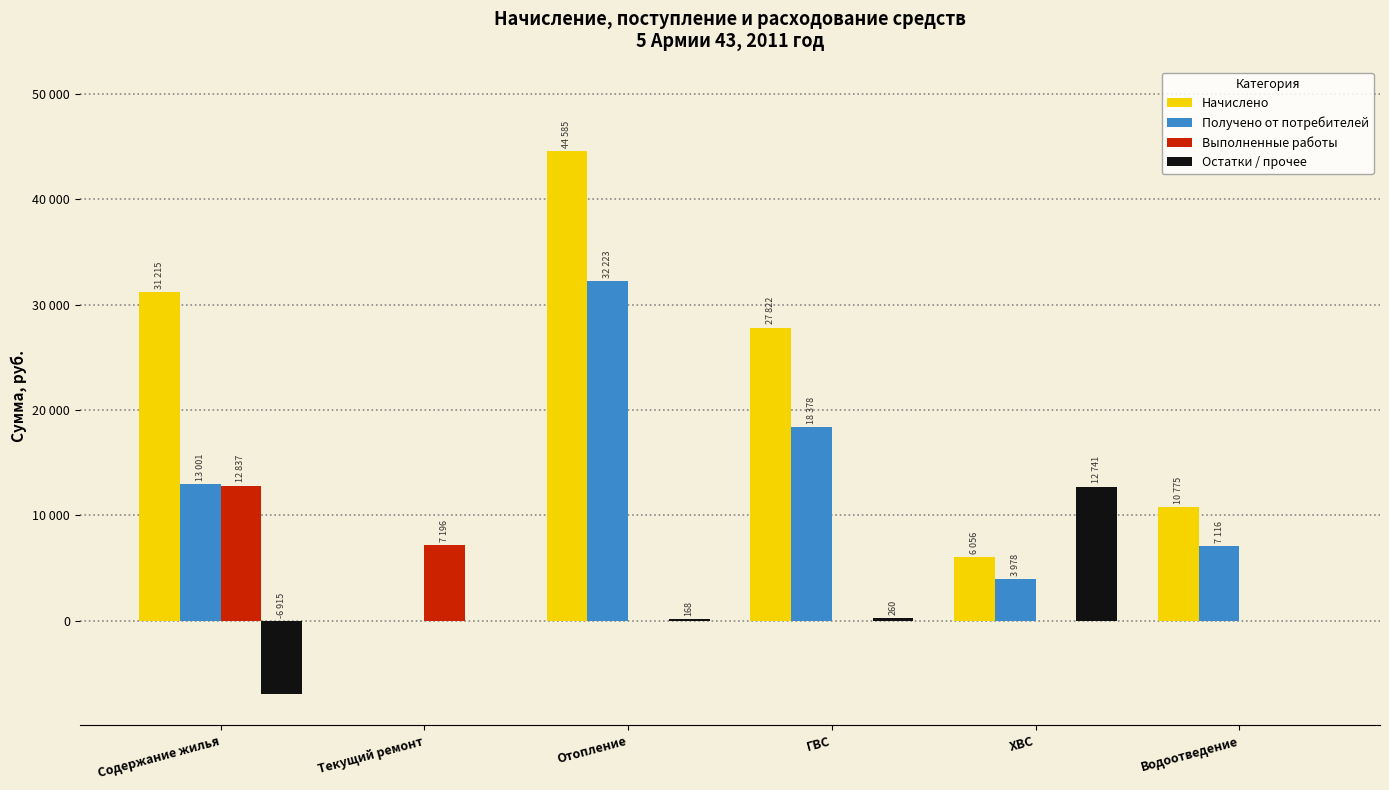

Are the bars horizontal?

No